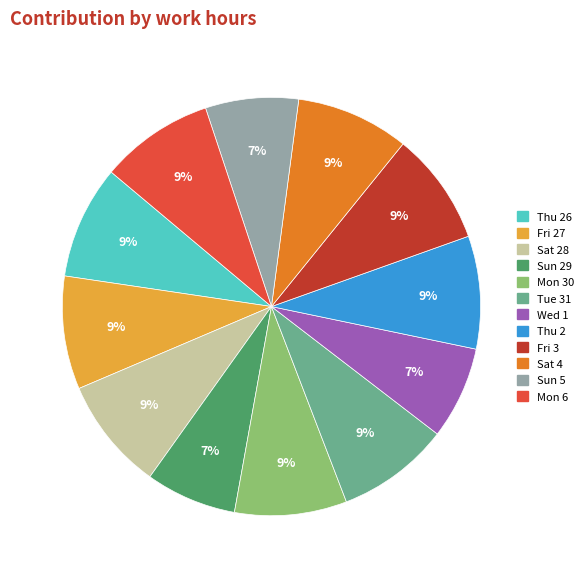

Is there any slice that represents more than half of the pie?

No